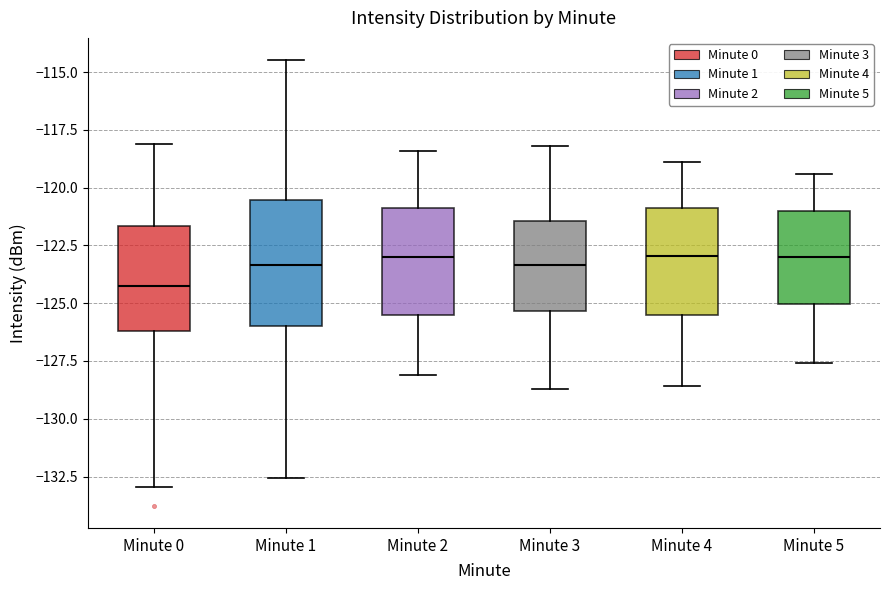

Which box's median line is the lowest?

Minute 0